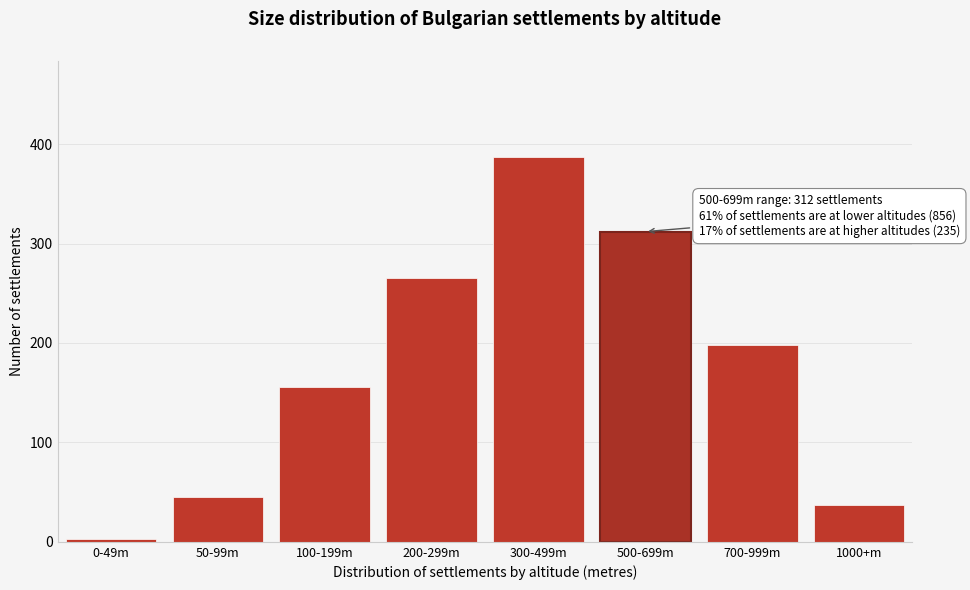

Reading left to right, what are all the values shown in this chart?

0-49m=3	50-99m=45	100-199m=156	200-299m=265	300-499m=387	500-699m=312	700-999m=198	1000+m=37